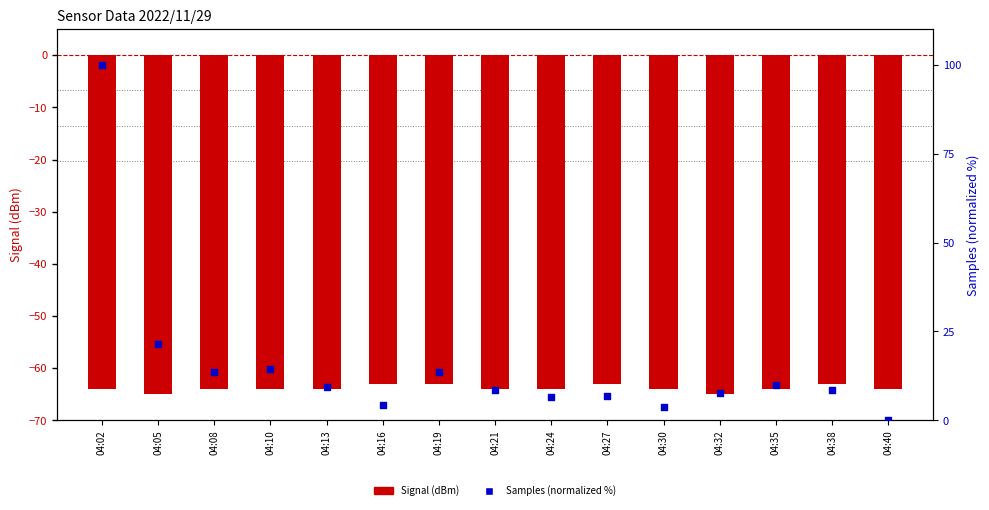

Which series has the widest spread of Y values?

Samples (normalized %)